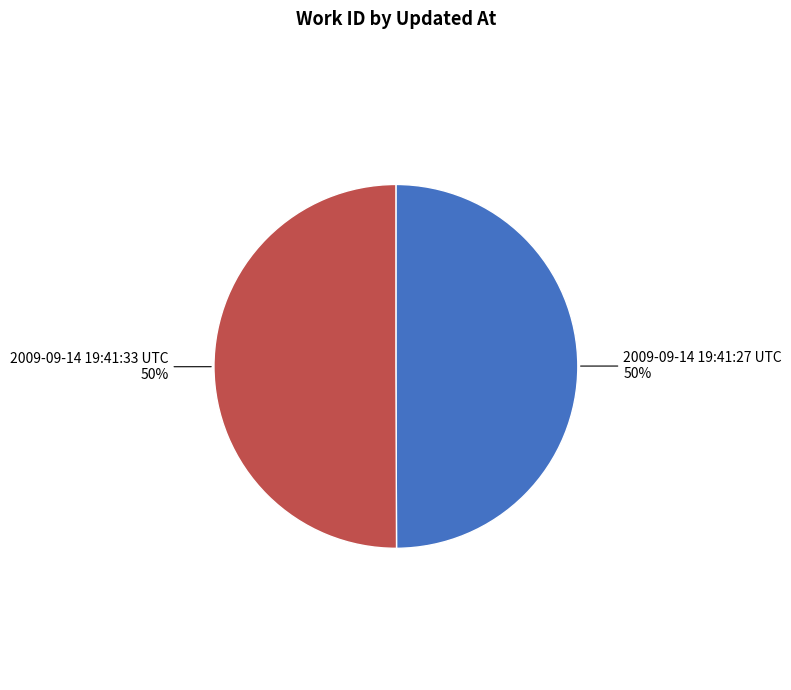

To the nearest percent, what is the average slice percentage?

50%